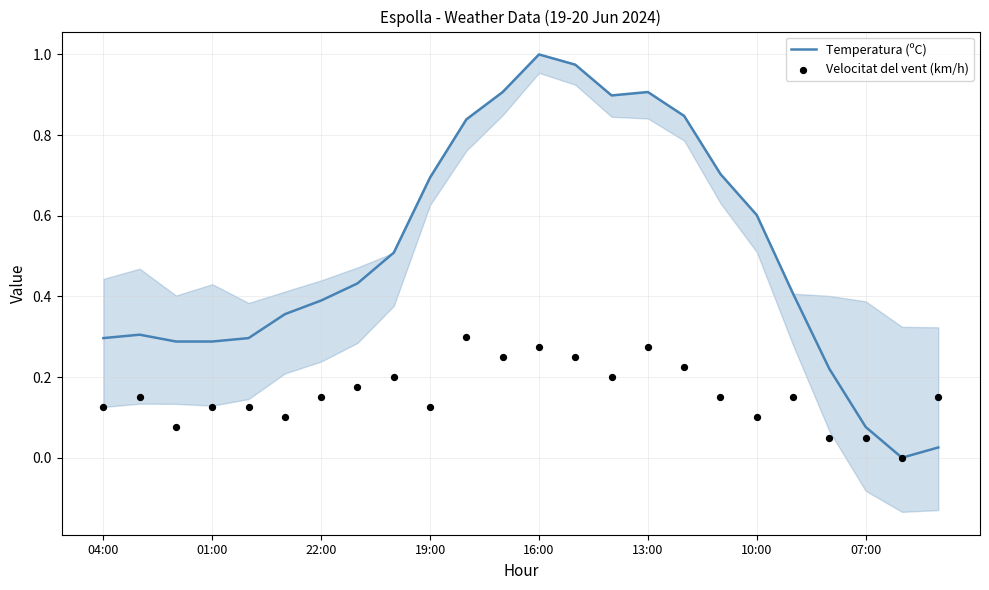

At how many categories does at least one series exceed 0?

23